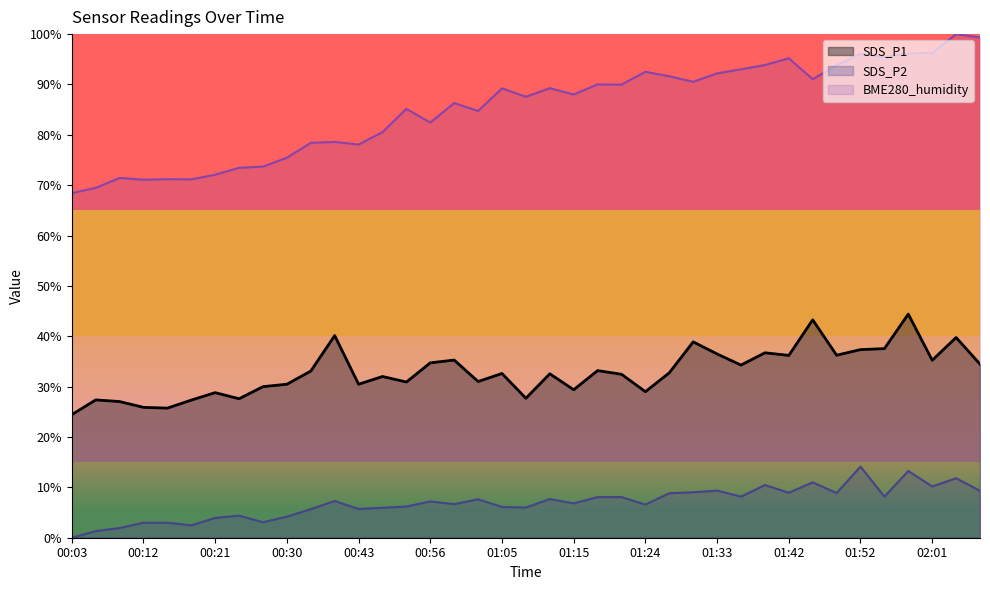

What is the difference between the second highest and second lowest values in the SDS_P1 series?

17.5